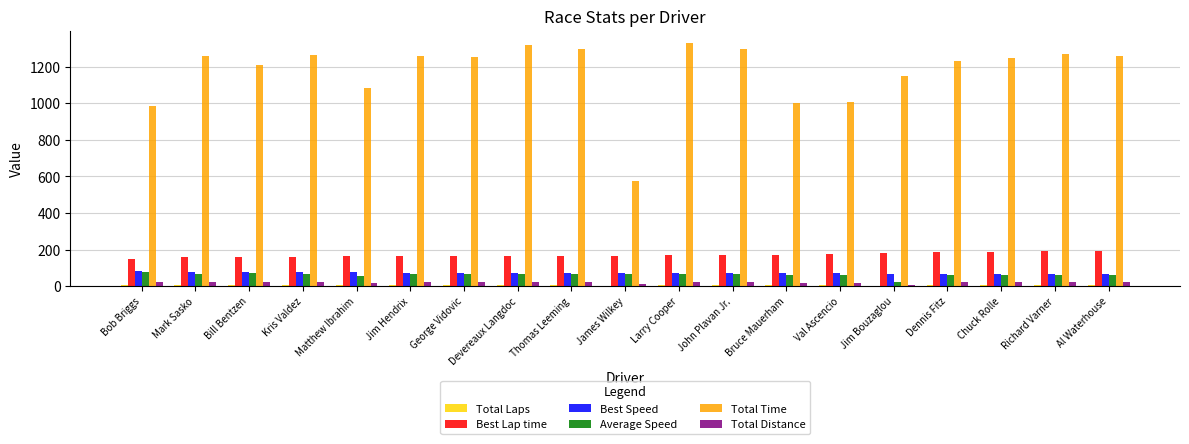

Which series has the widest spread of values?

Total Time